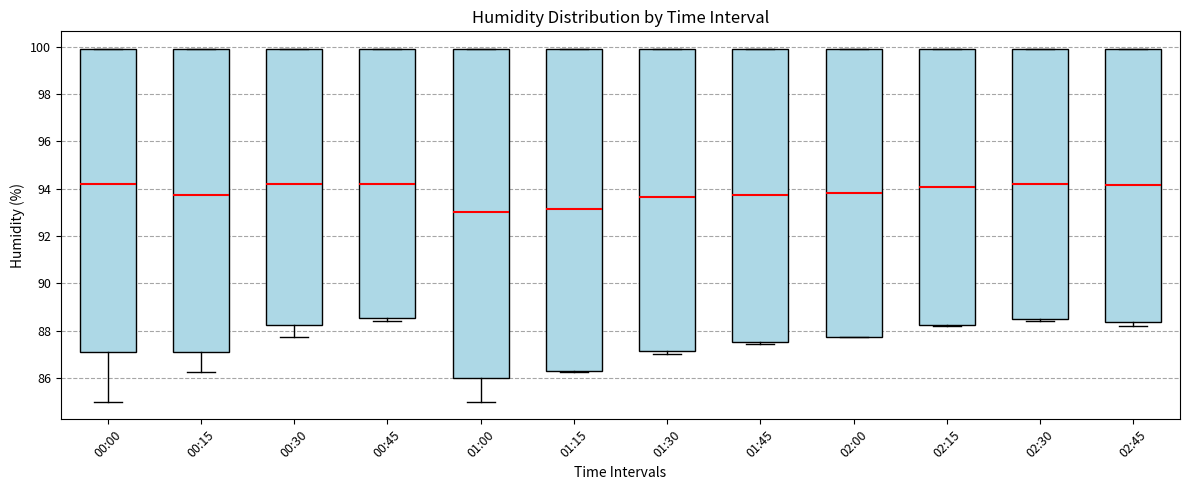

Reading left to right, read every box against the y-axis: the position of its median line, the range the box covers, and the ends of its whiskers. The values are not printed on the chart, so give them approximately, as read against the axis.

00:00: median 94.2, box 87.0 to 100.0, whiskers 85.0 to 100.0
00:15: median 93.8, box 87.0 to 100.0, whiskers 86.2 to 100.0
00:30: median 94.2, box 88.2 to 100.0, whiskers 87.8 to 100.0
00:45: median 94.2, box 88.6 to 100.0, whiskers 88.4 to 100.0
01:00: median 93.0, box 86.0 to 100.0, whiskers 85.0 to 100.0
01:15: median 93.2, box 86.4 to 100.0, whiskers 86.2 to 100.0
01:30: median 93.6, box 87.2 to 100.0, whiskers 87.0 to 100.0
01:45: median 93.8, box 87.6 to 100.0, whiskers 87.4 to 100.0
02:00: median 93.8, box 87.8 to 100.0, whiskers 87.8 to 100.0
02:15: median 94.0, box 88.2 to 100.0, whiskers 88.2 to 100.0
02:30: median 94.2, box 88.4 to 100.0, whiskers 88.4 (just below the box's lower edge) to 100.0
02:45: median 94.2, box 88.4 to 100.0, whiskers 88.2 to 100.0